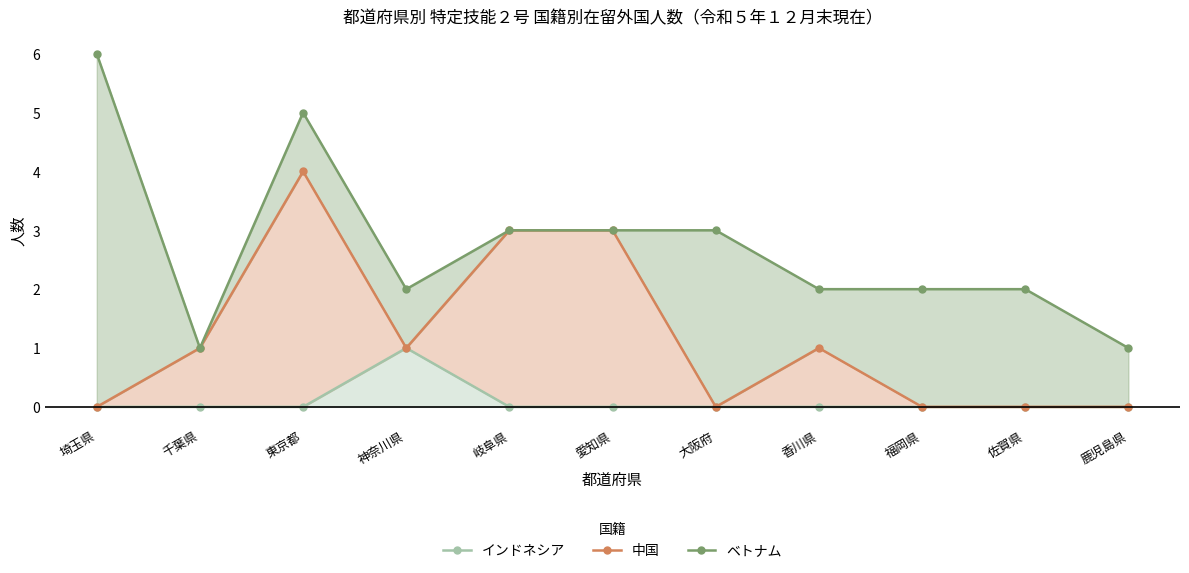

Reading left to right, transcribe all the data shown in this chart.

インドネシア: 0	0	0	1	0	0	0	0	0	0	0
中国: 0	1	4	1	3	3	0	1	0	0	0
ベトナム: 6	1	5	2	3	3	3	2	2	2	1